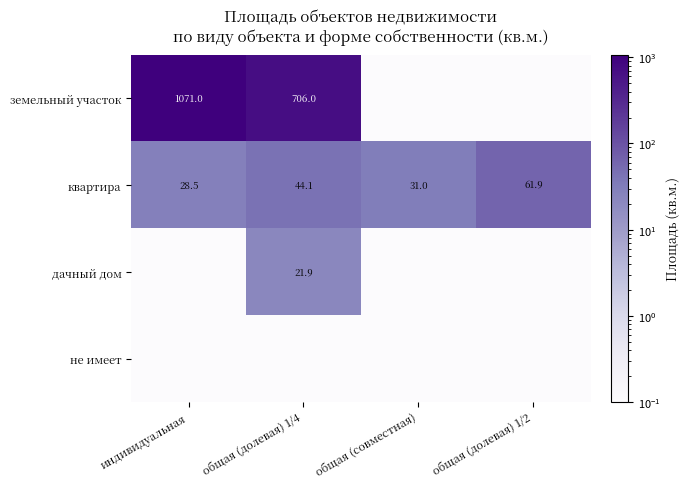

What is the maximum value for квартира?

61.9